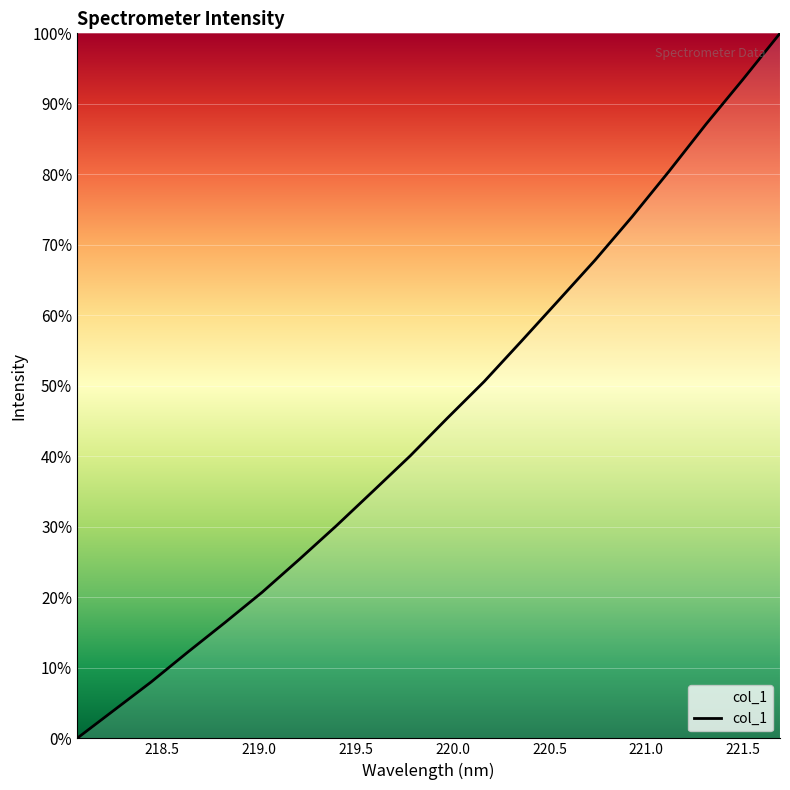

What is the greatest value displayed?

100.0